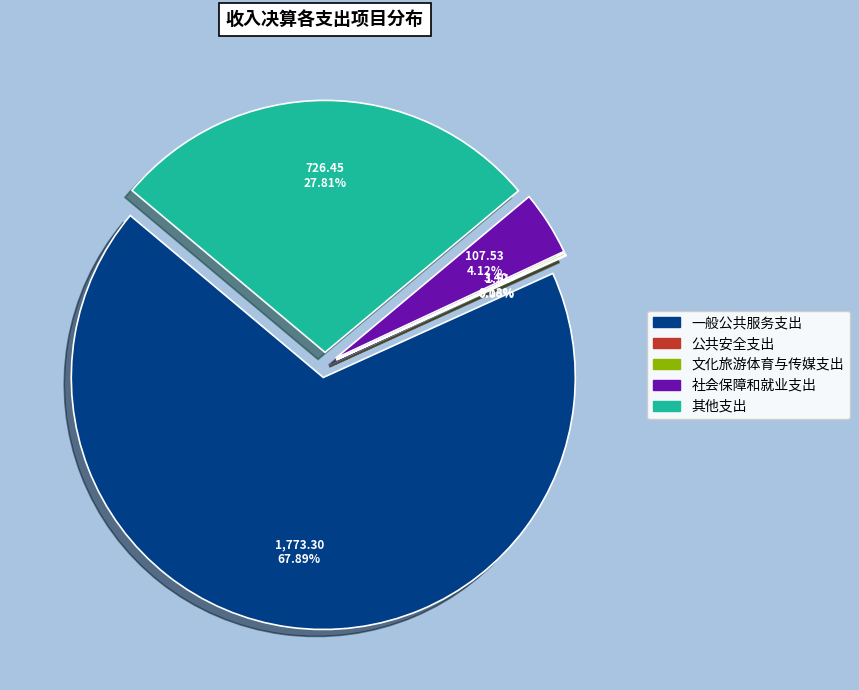

To the nearest percent, what is the difference between the largest and smallest slice percentages?

68%